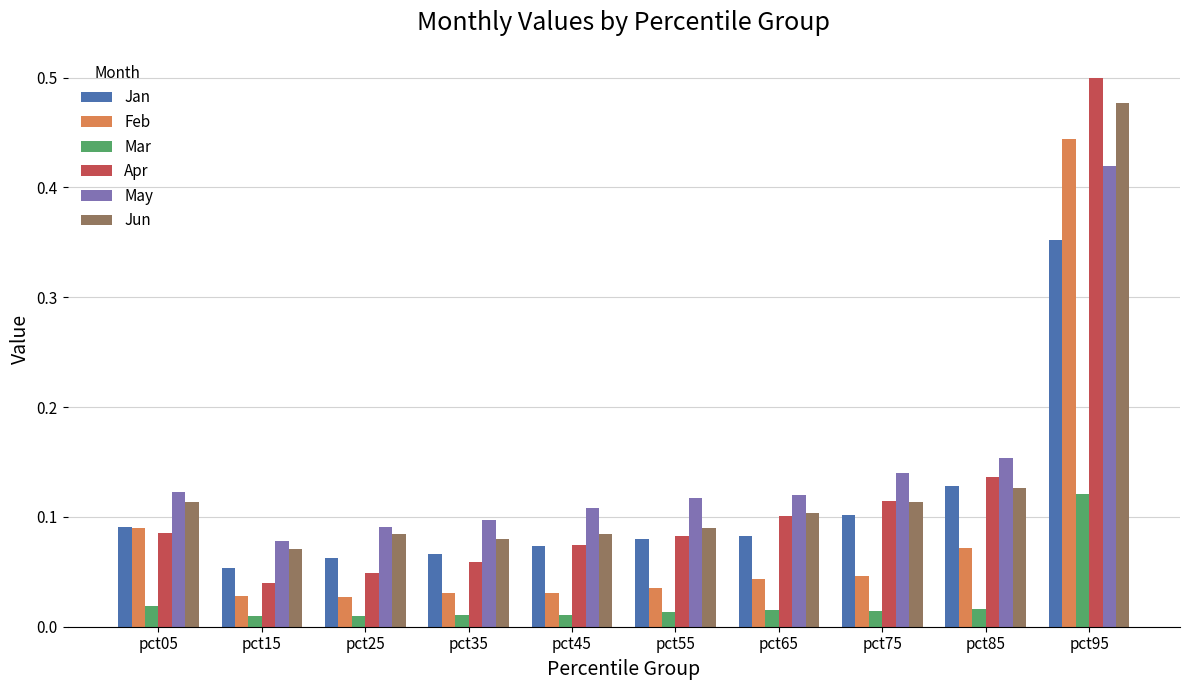

At which label does Jan reach its peak?

pct95